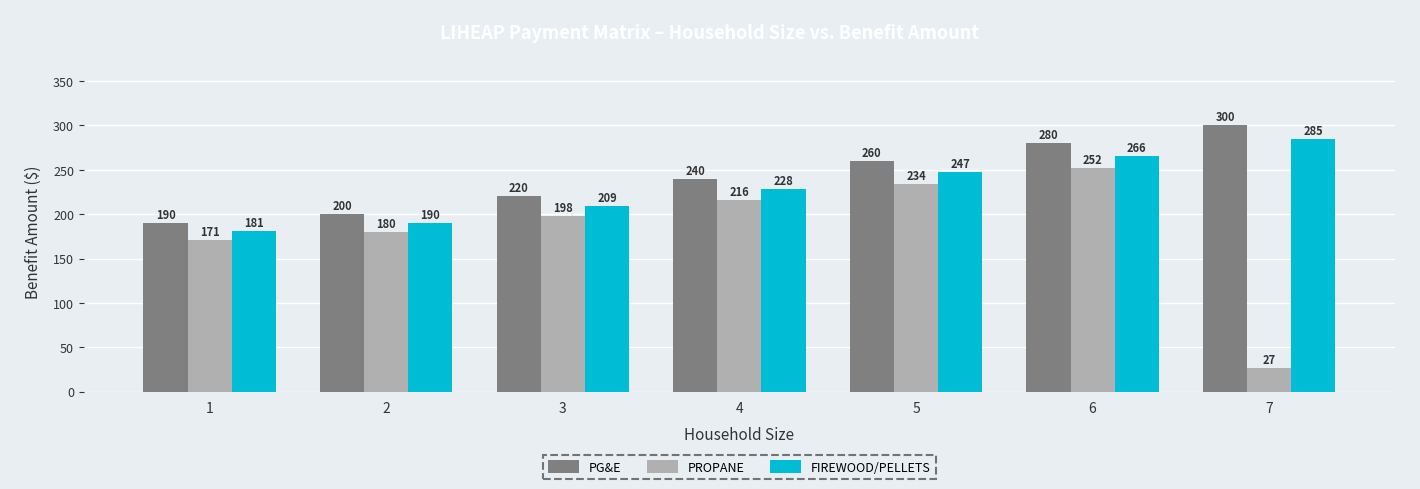

True or false: PG&E has a value of 156 at 6.

False